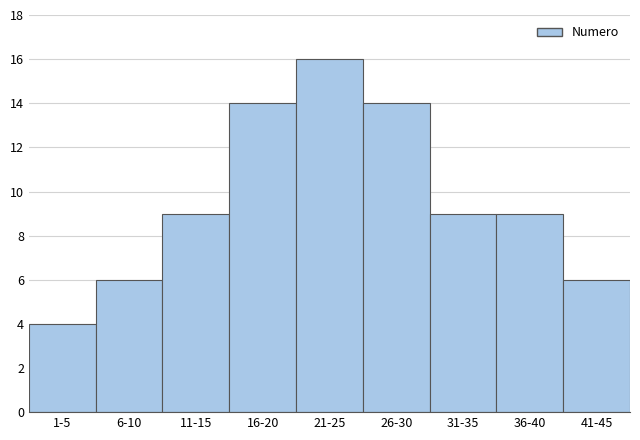

Reading left to right, extract all data points from this chart.

1-5=4	6-10=6	11-15=9	16-20=14	21-25=16	26-30=14	31-35=9	36-40=9	41-45=6